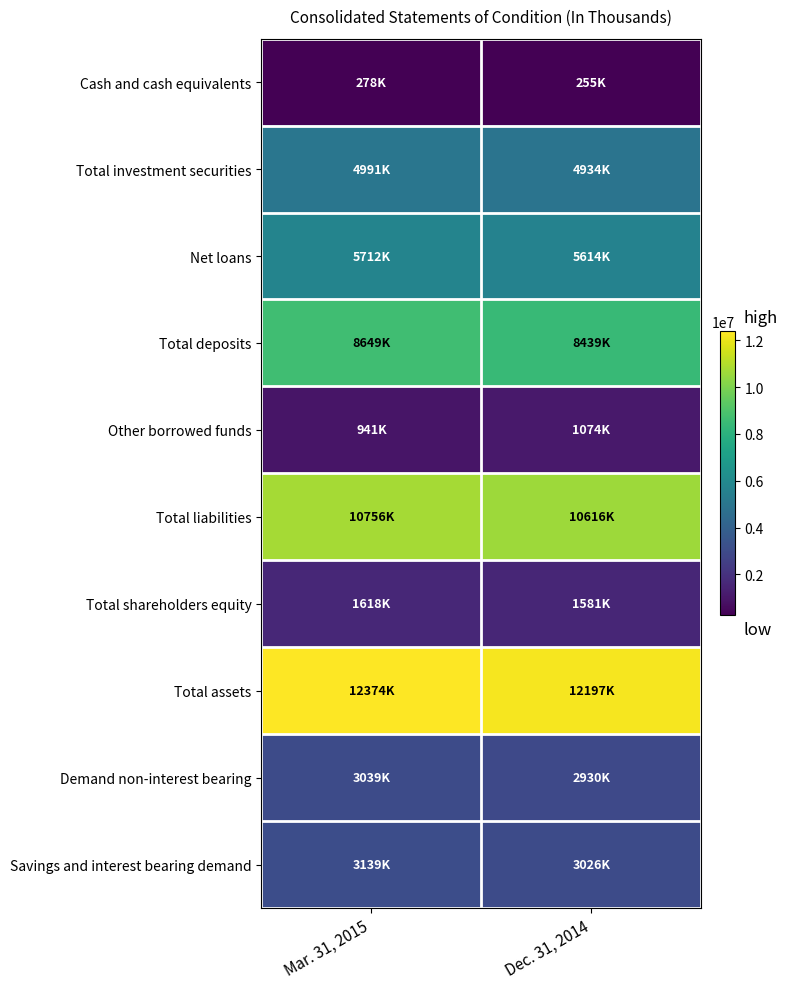

Which has a higher value, Dec. 31, 2014 or Mar. 31, 2015?

Mar. 31, 2015